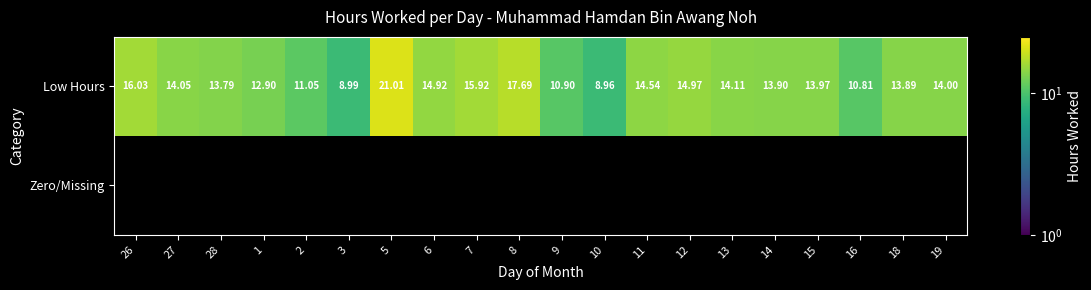

The Low Hours series shows 14.5 at 11. True or false?

True